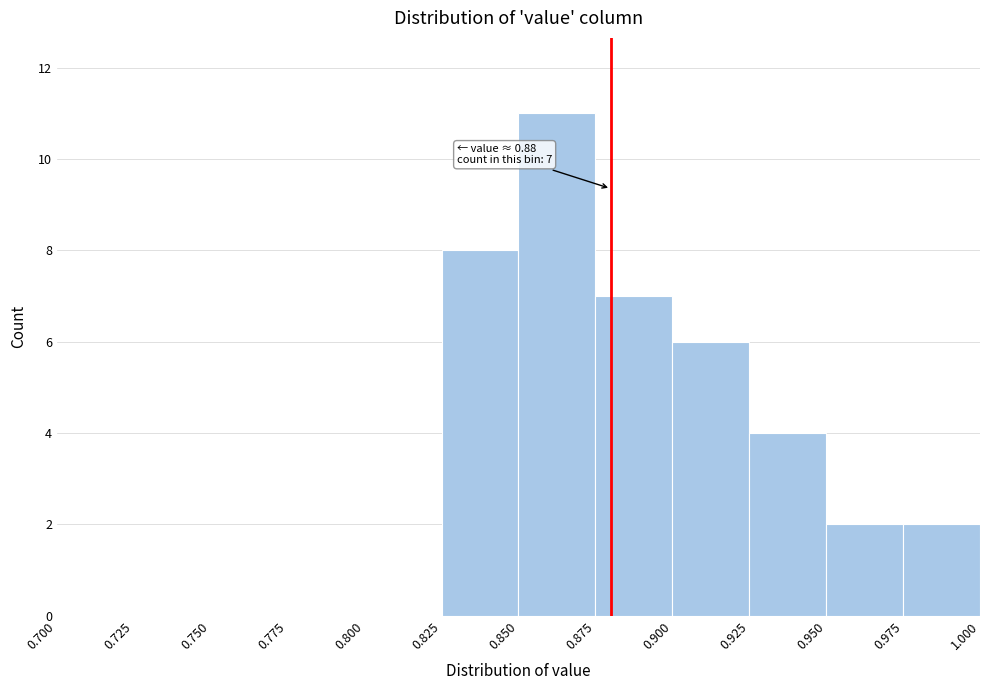

Over which range of the x-axis is the bar tallest?

0.850 to 0.875